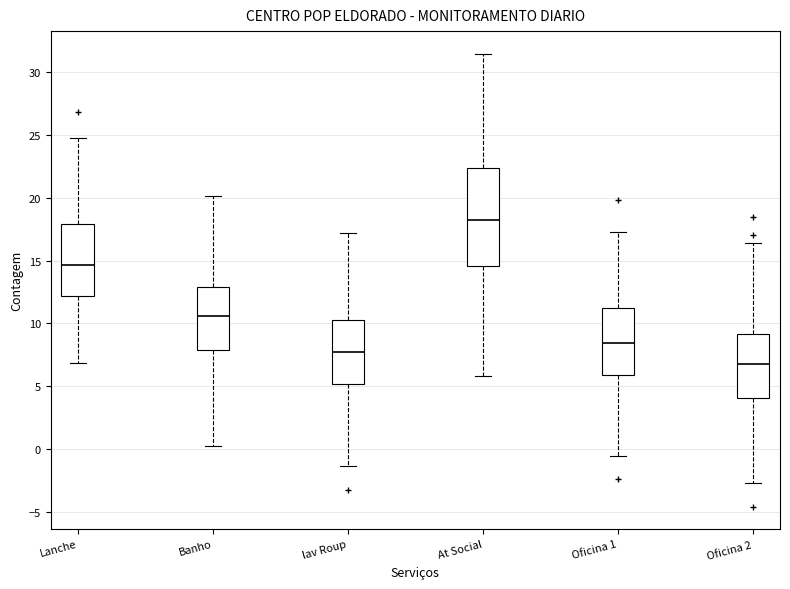

Reading left to right, transcribe this box plot: for each box, give where its median line is, the range the box spans, and where its two whiskers end, as read against the y-axis. The values are not printed on the chart, so give them approximately, as read against the axis.

Lanche: median 14.5, box 12.0 to 18.0, whiskers 7.0 to 24.5
Banho: median 10.5, box 8.0 to 13.0, whiskers 0.5 to 20.0
lav Roup: median 7.5, box 5.0 to 10.5, whiskers -1.5 to 17.0
At Social: median 18.5, box 14.5 to 22.5, whiskers 6.0 to 31.5
Oficina 1: median 8.5, box 6.0 to 11.0, whiskers -0.5 to 17.0
Oficina 2: median 6.5, box 4.0 to 9.0, whiskers -2.5 to 16.5